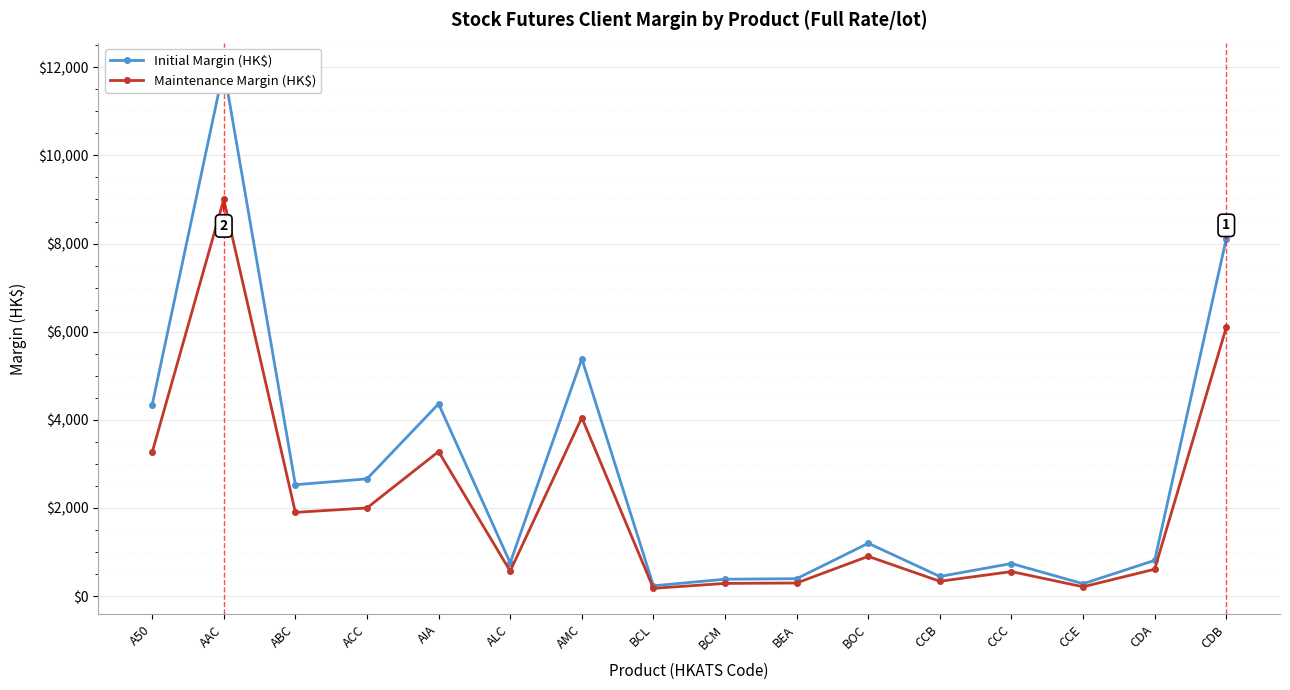

List the series in order of their overall mean, highest first.

Initial Margin (HK$), Maintenance Margin (HK$)